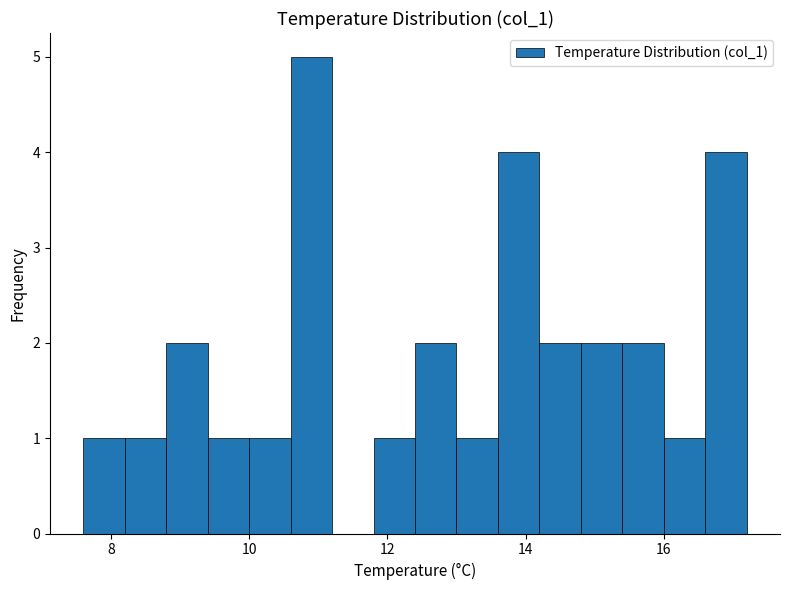

Around what value on the x-axis is the tallest bar? Give the approximate position of its centre, as read against the axis.

11.0